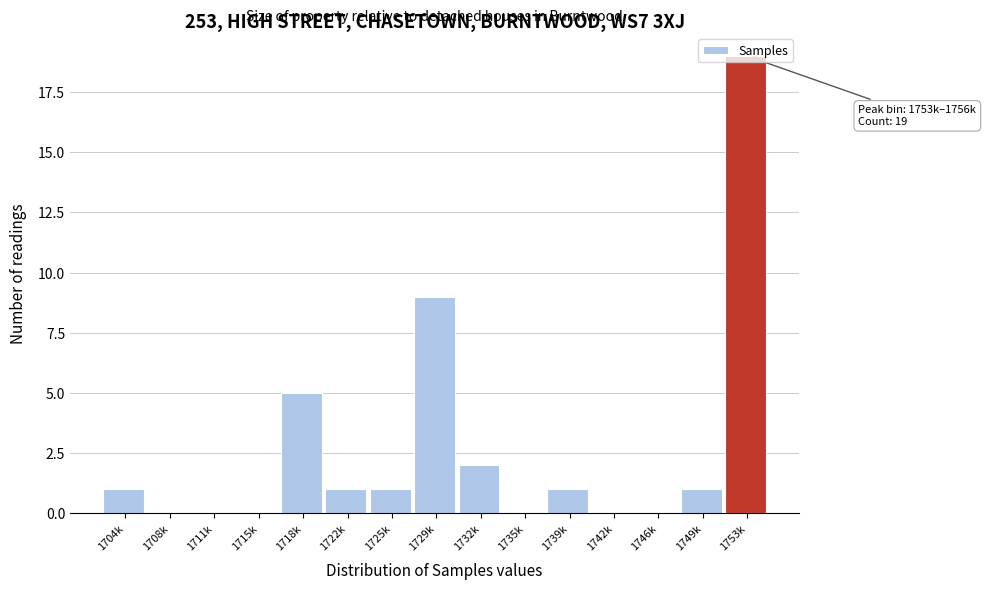

The value at 1735k is -10. True or false?

False